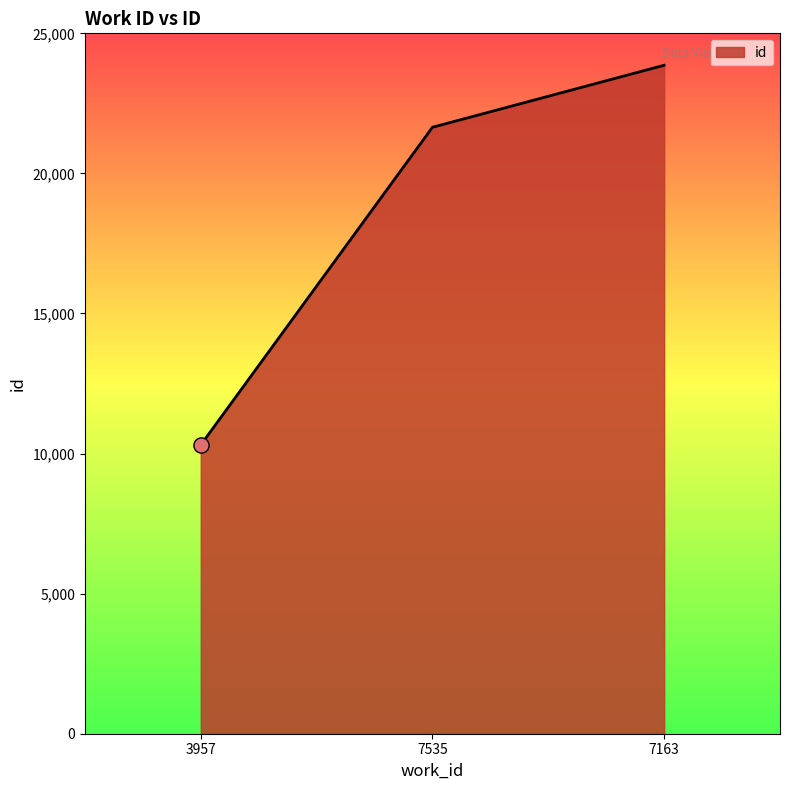

Between 7535 and 7163, which is larger?

7163